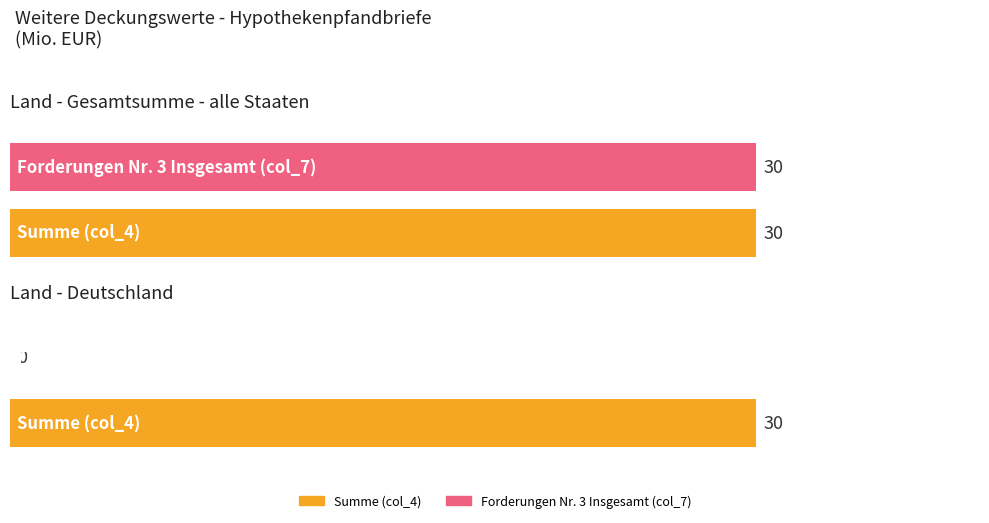

Which series has the largest total across all categories?

Summe